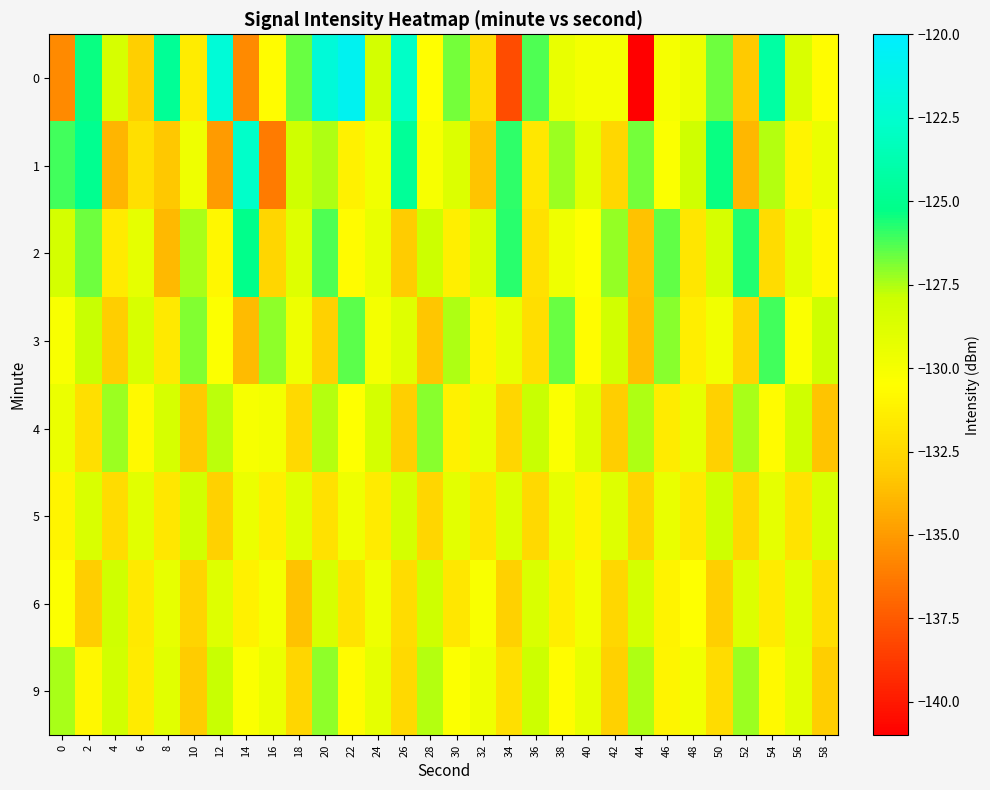

What is the difference between the highest and lowest values at 4?

6.7